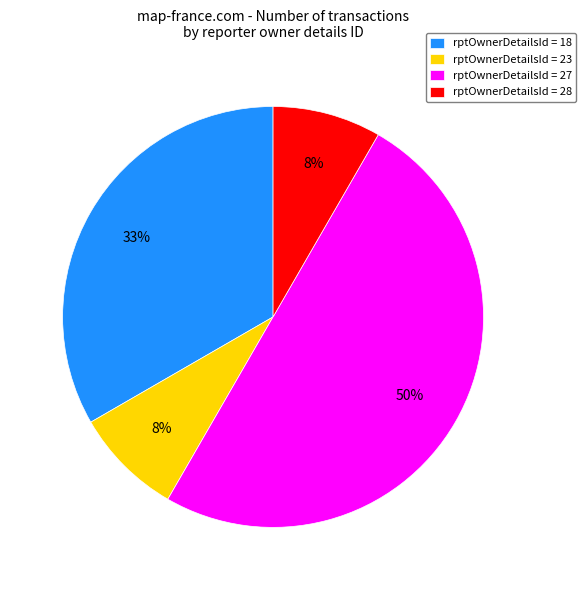

Between rptOwnerDetailsId = 18 and rptOwnerDetailsId = 27, which is larger?

rptOwnerDetailsId = 27